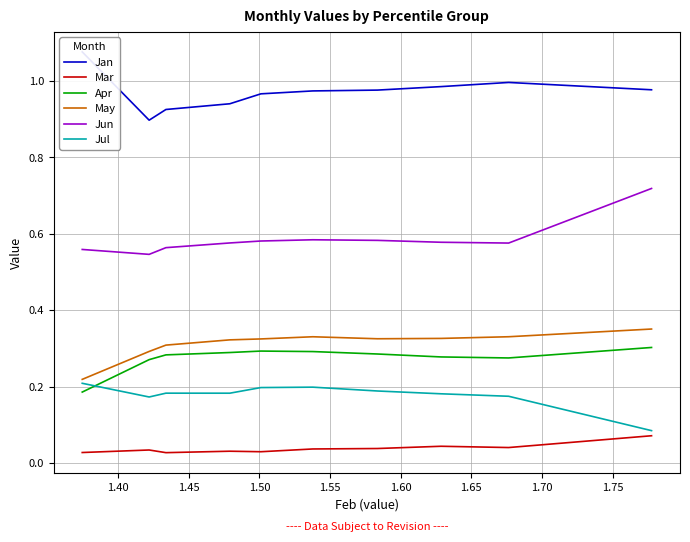

In Jan, how many points are higher than both neighbors (excluding endpoints)?

1